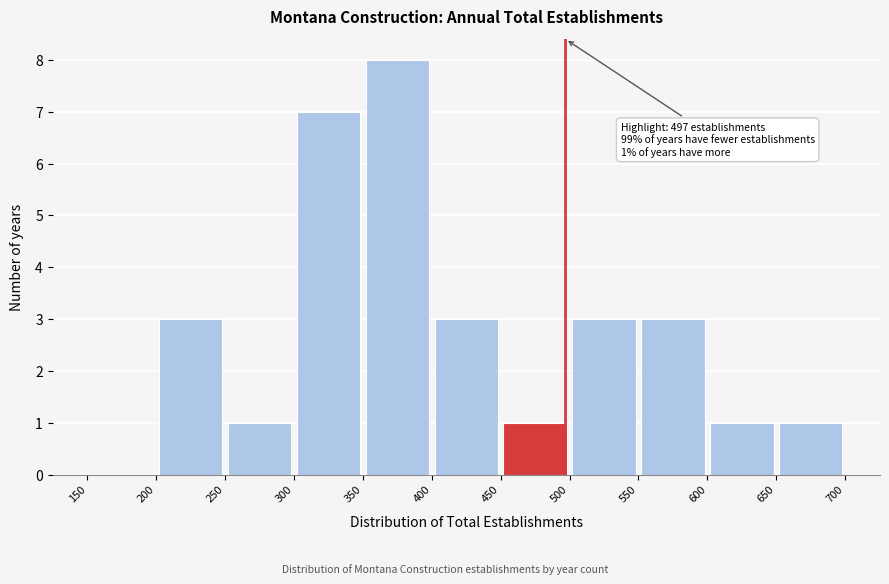

Over which range of the x-axis is the bar tallest?

350 to 400